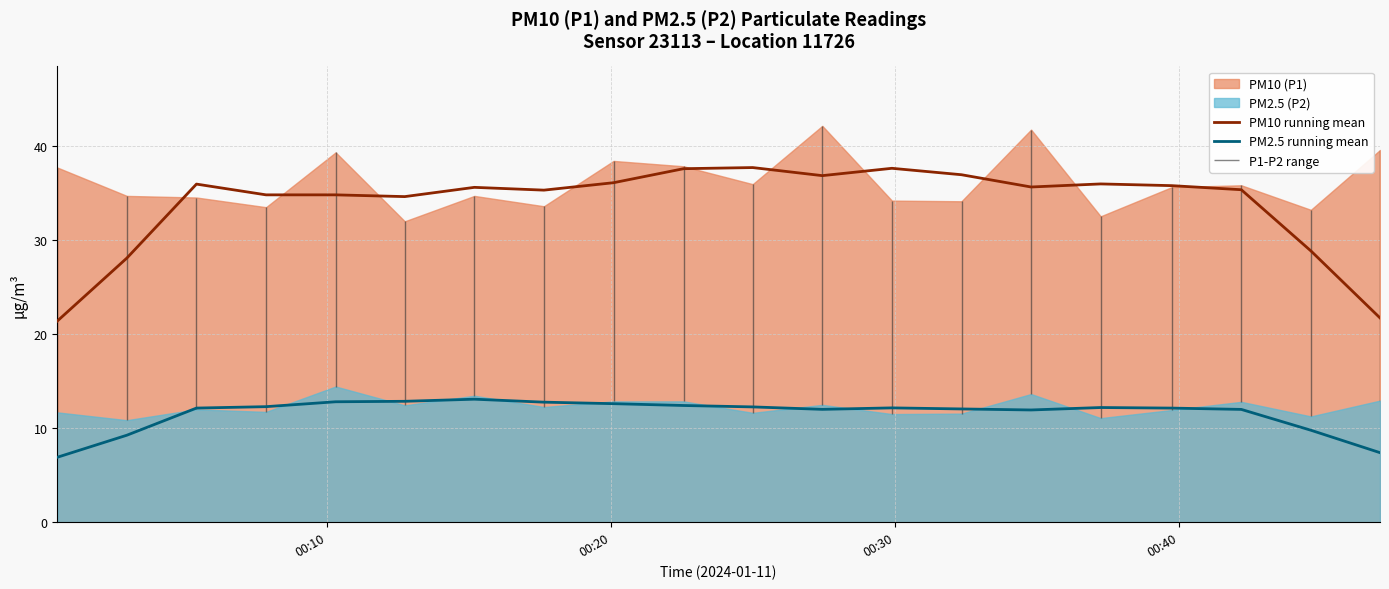

What is the minimum value for PM10 running mean?

21.4